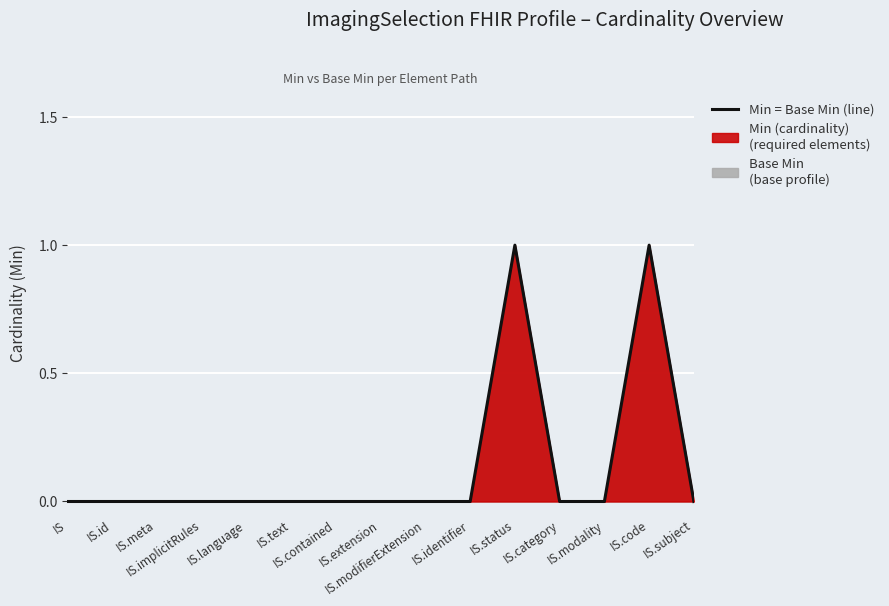

List the labels in order of value, smallest first.

IS, IS.id, IS.meta, IS.implicitRules, IS.language, IS.text, IS.contained, IS.extension, IS.modifierExtension, IS.identifier, IS.category, IS.modality, IS.subject, IS.status, IS.code